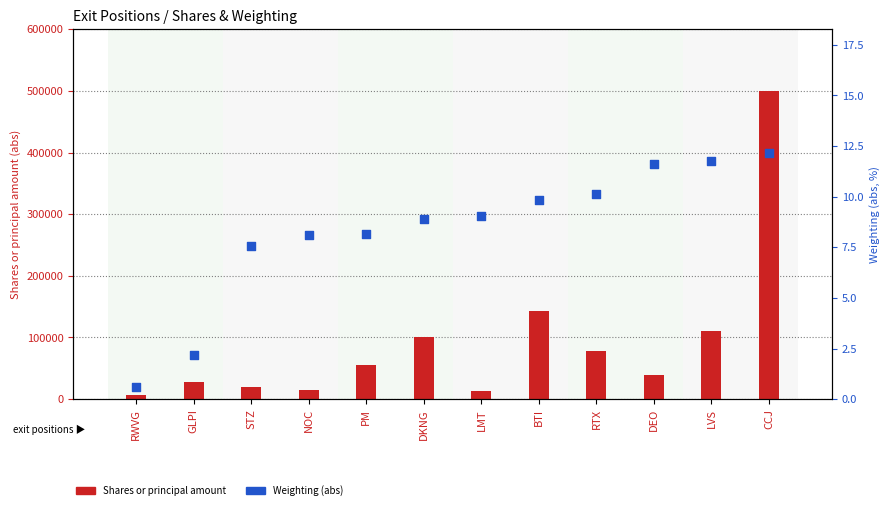

Which series has the largest total across all categories?

Shares or principal amount